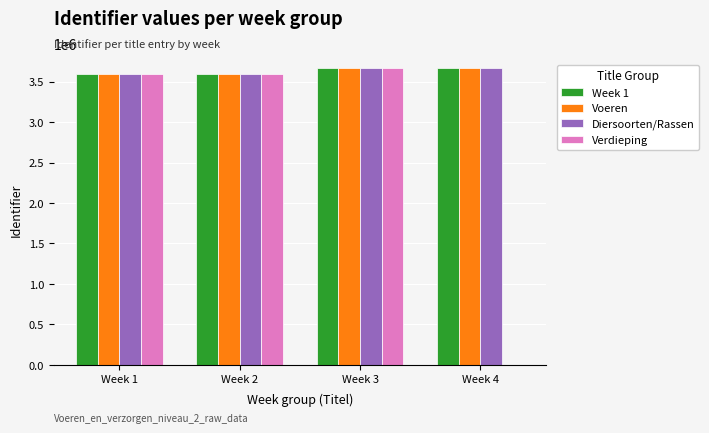

What is the difference between the Week 1 values at Week 1 and Week 4?

70025